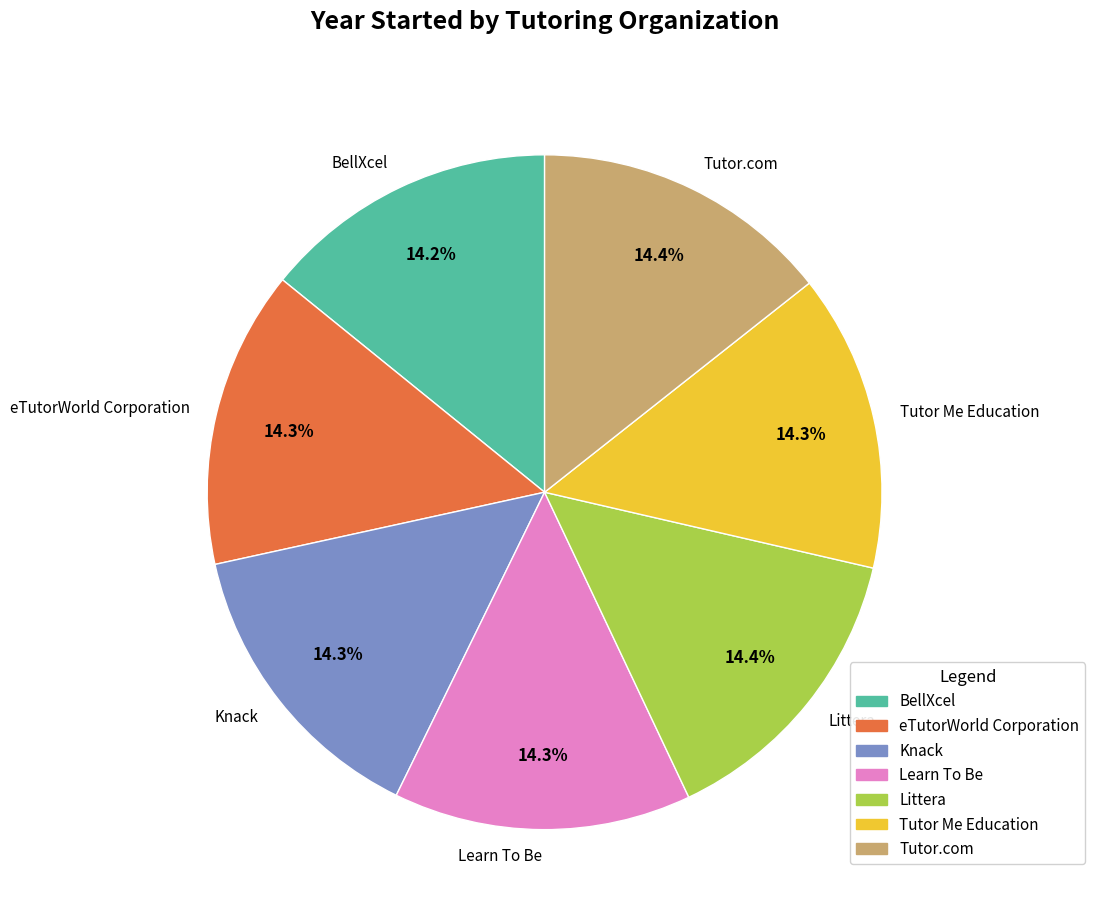

Approximately how many times larger is the value at Learn To Be compared to Tutor.com?

1.0